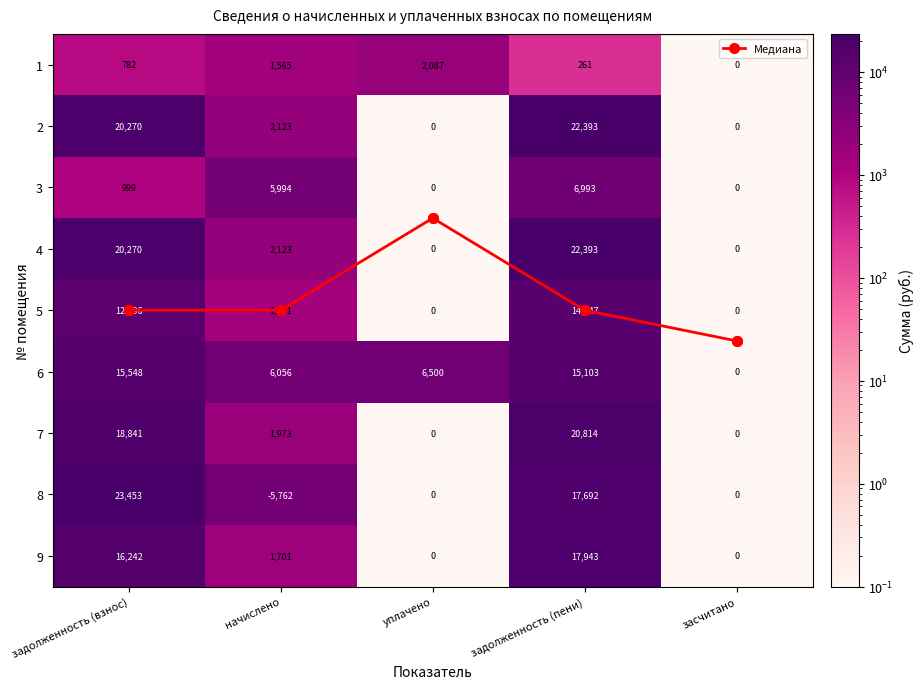

What is the average value of the Медиана series?

3.8